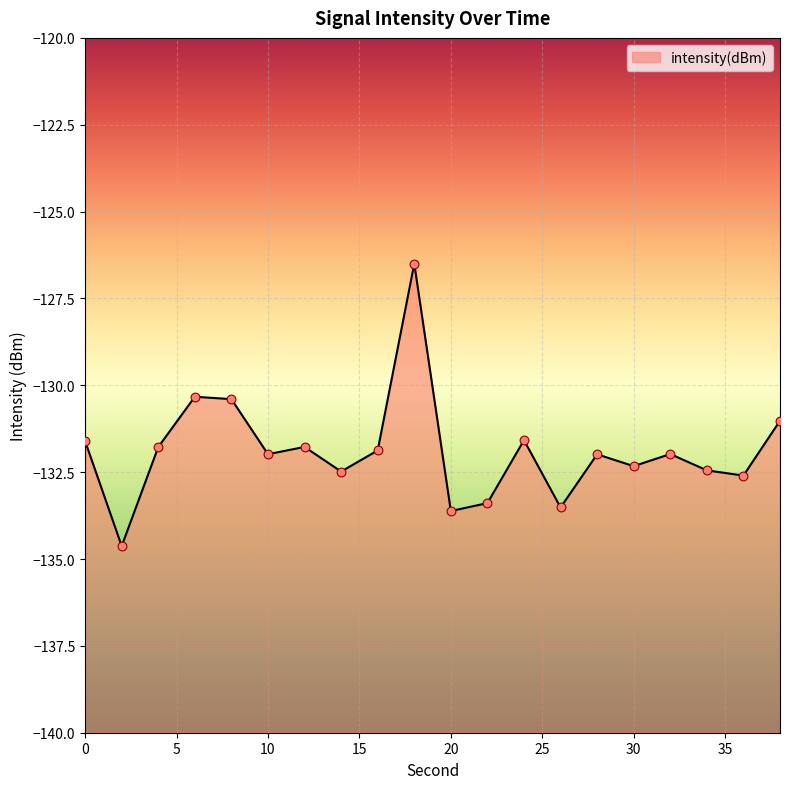

What is the change in value from 12 to 16?

-0.1